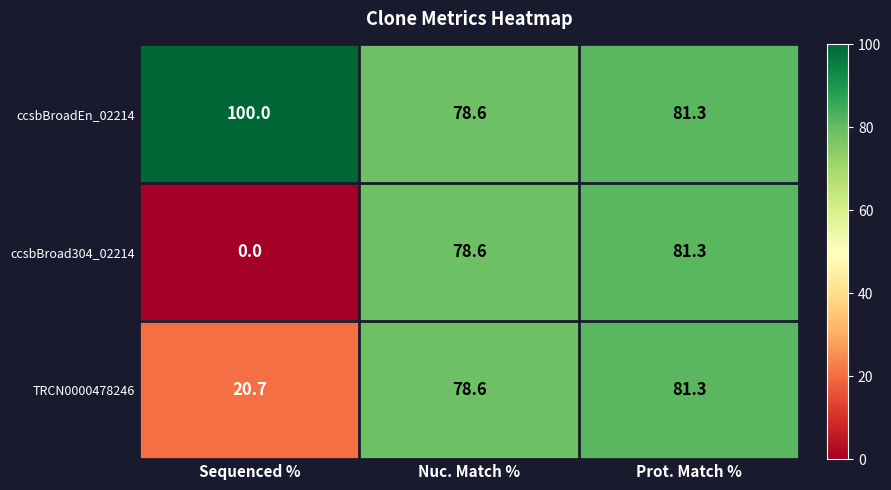

Which series has the largest total across all categories?

ccsbBroadEn_02214